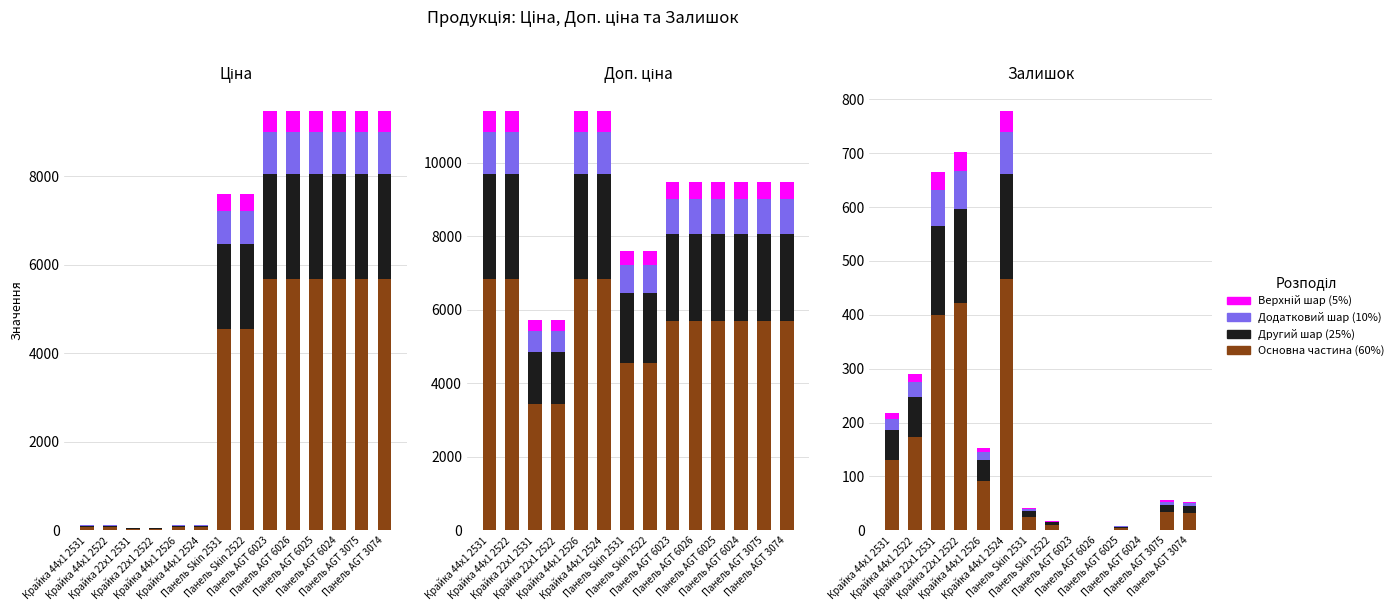

What is the difference between the maximum and second lowest values in the Основна частина series?

467.4